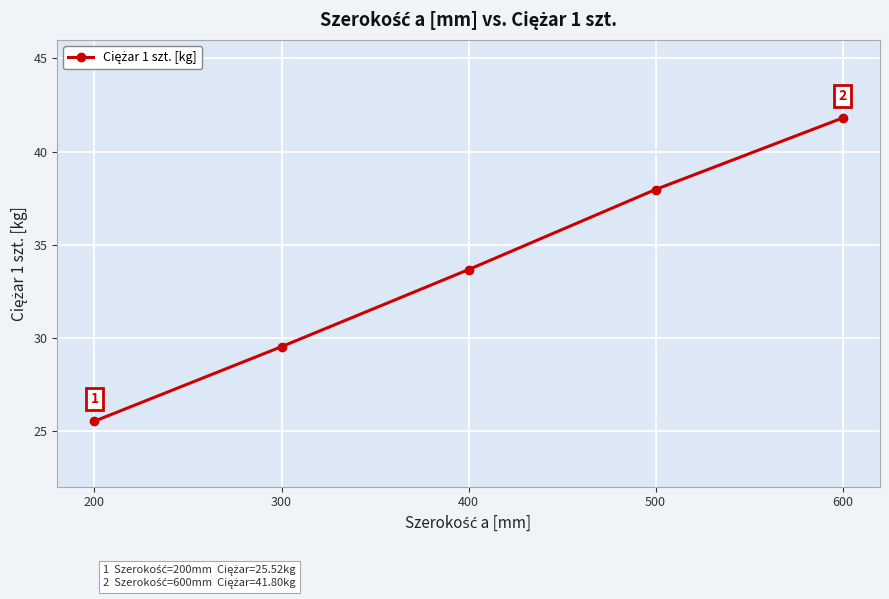

What is the value of the 4th point from the left?

38.0